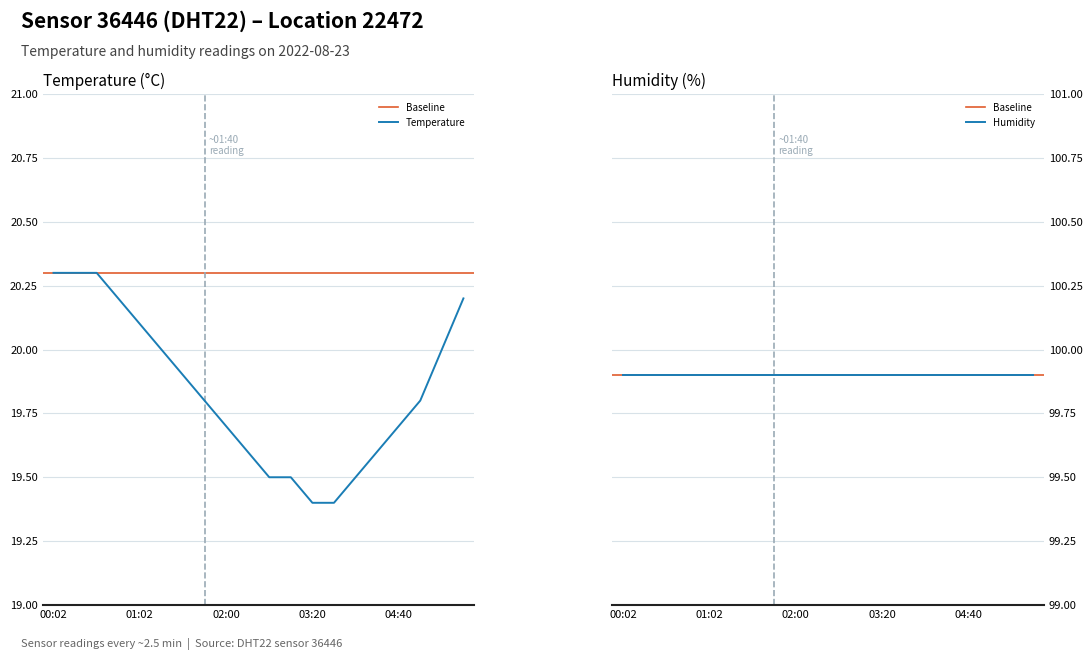

What is the difference between the maximum and minimum values?

0.9